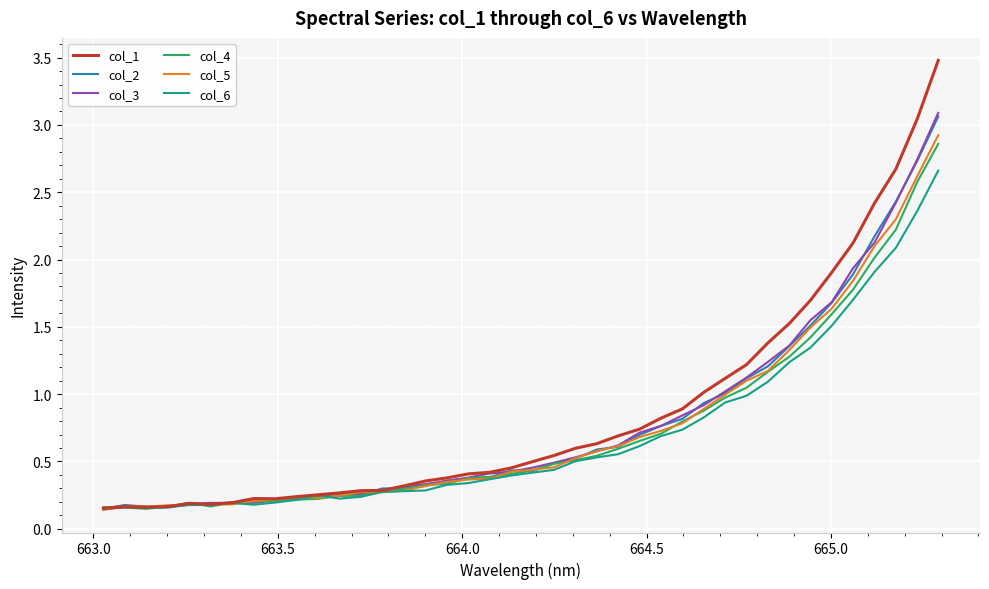

Which series has the largest range (max minus min)?

col_1